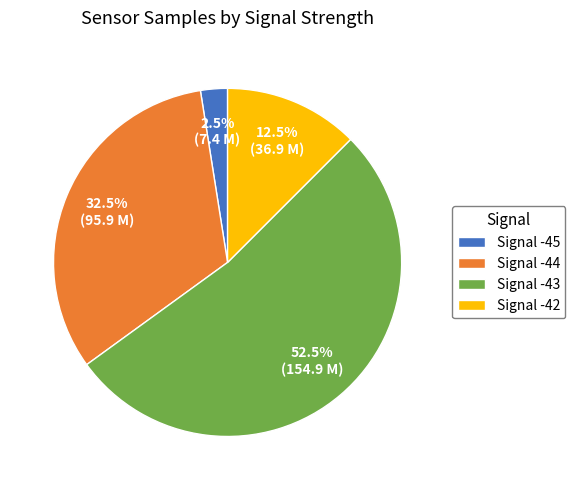

What is the majority slice?

Signal -43